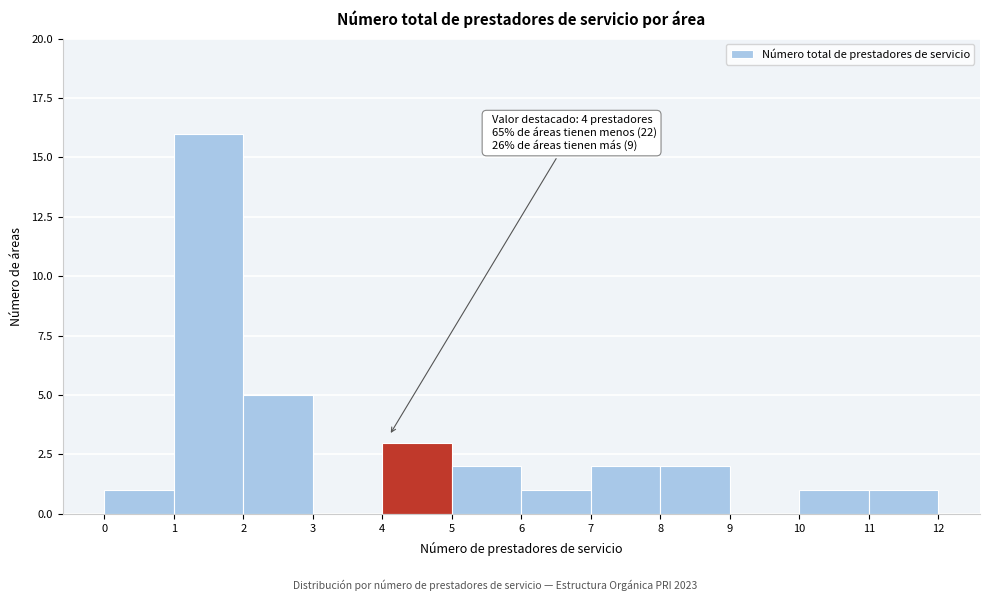

Which range on the x-axis has the tallest bar?

1 to 2